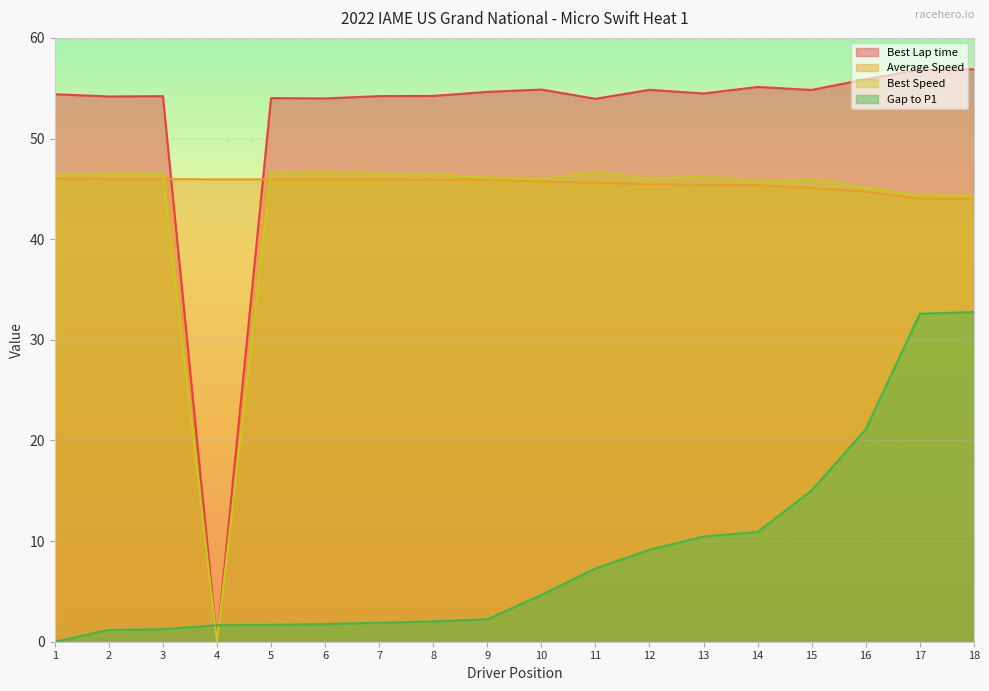

True or false: Best Speed and Gap to P1 intersect in this chart.

True